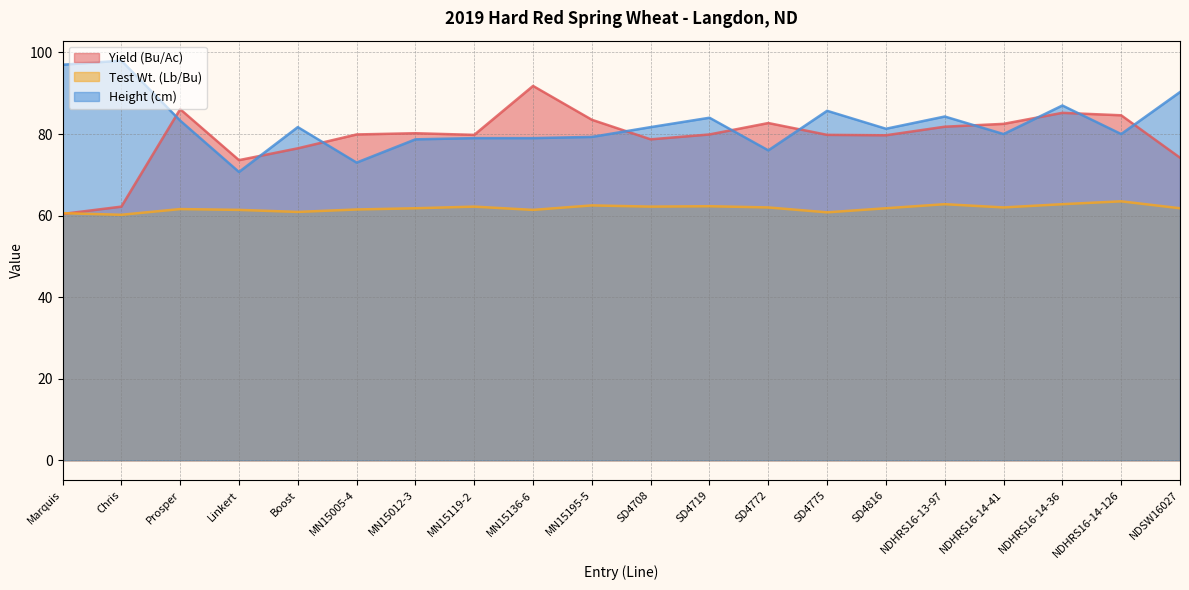

How many series are shown in this chart?

3